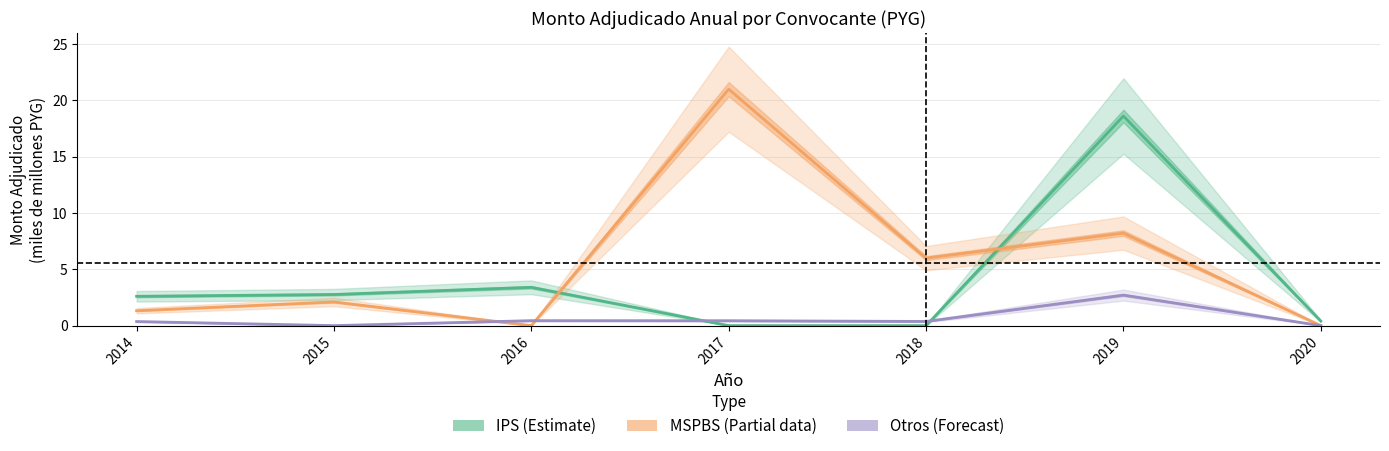

The value of Otros (Forecast) at 2019 is 2.7. True or false?

True